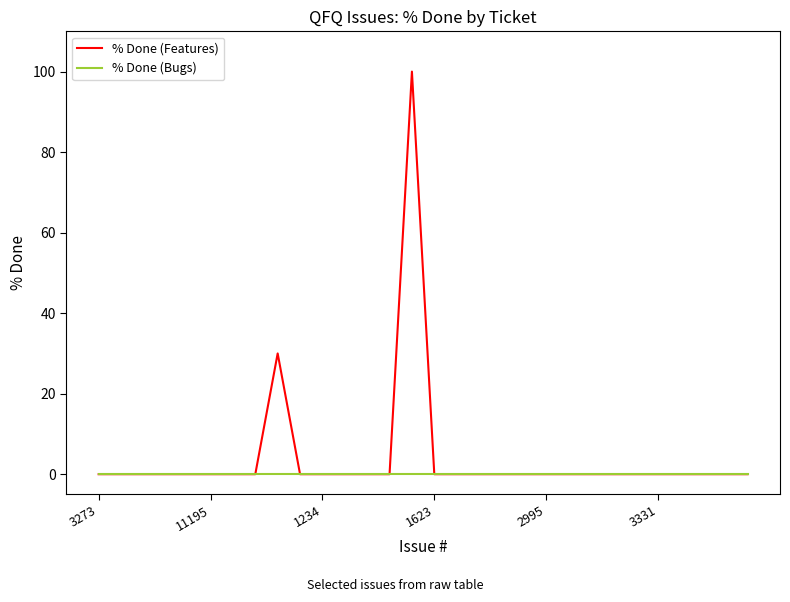

Rank the series by their maximum value, from lowest to highest.

% Done (Bugs), % Done (Features)